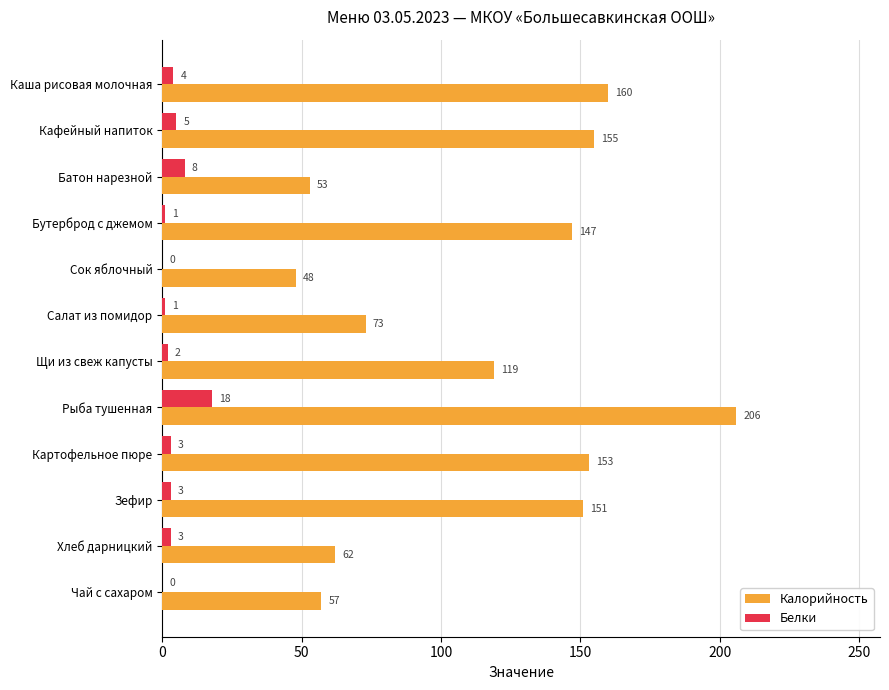

Between Каша рисовая молочная and Чай с сахаром, which series saw the biggest shift?

Калорийность